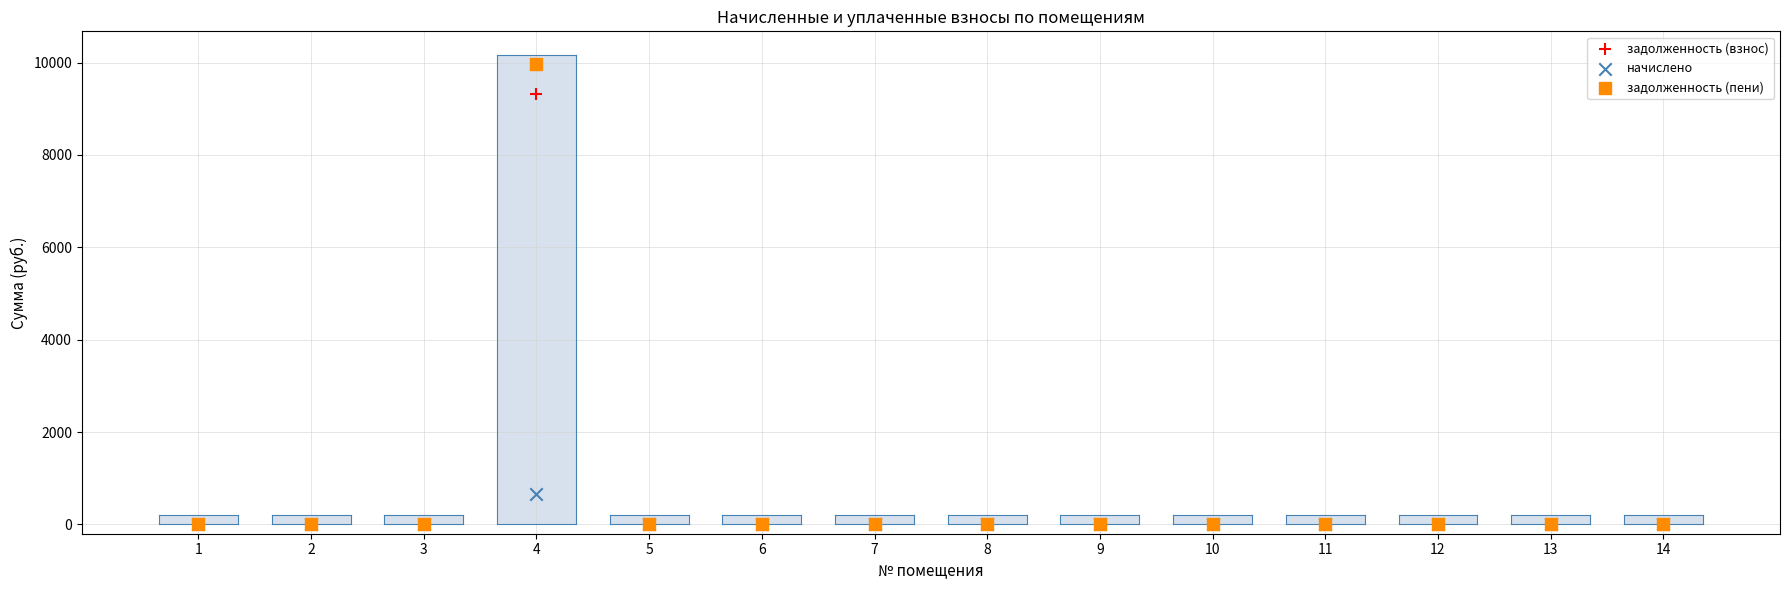

Which series has the largest Y range (max minus min)?

задолженность (пени)